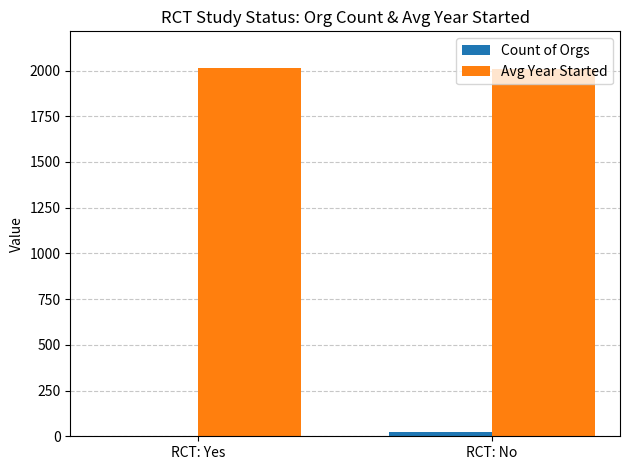

Count the number of categories in the chart.

2